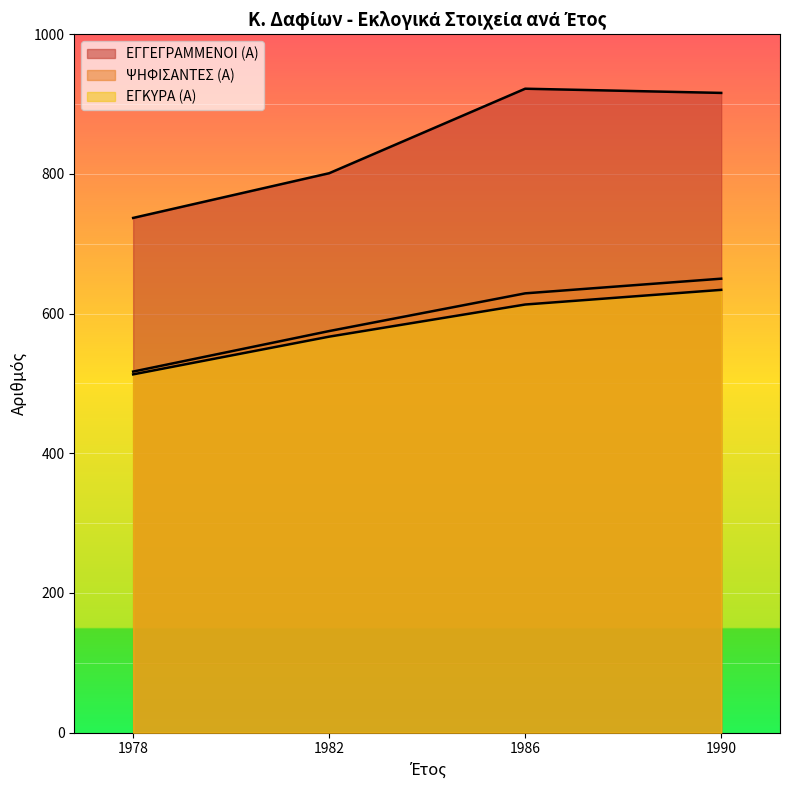

How many lines are shown in the chart?

3